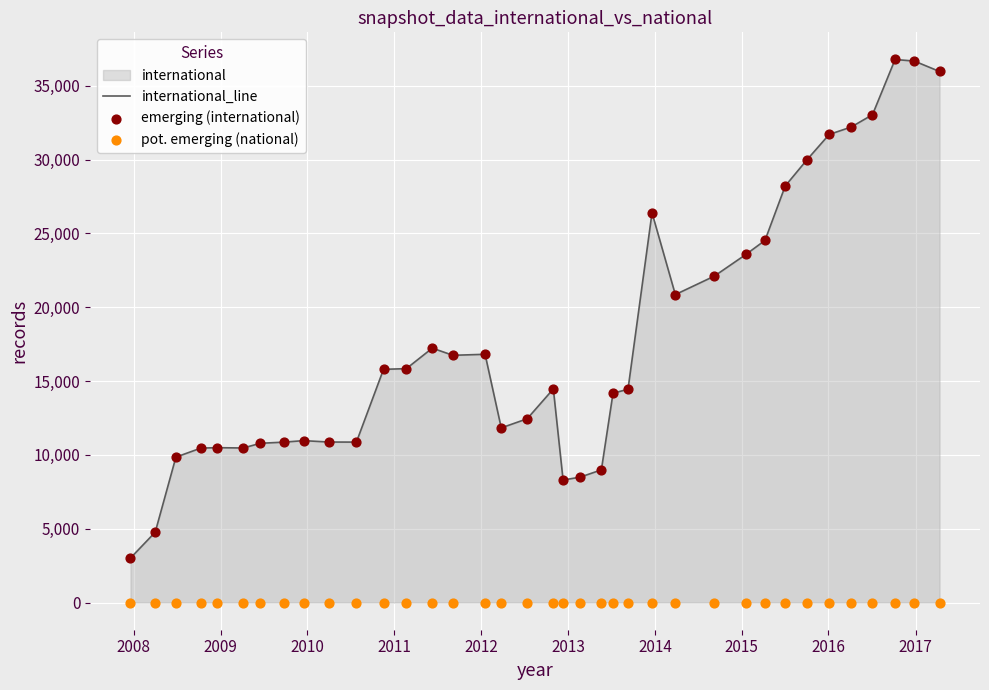

Which series has the largest total across all categories?

international_line